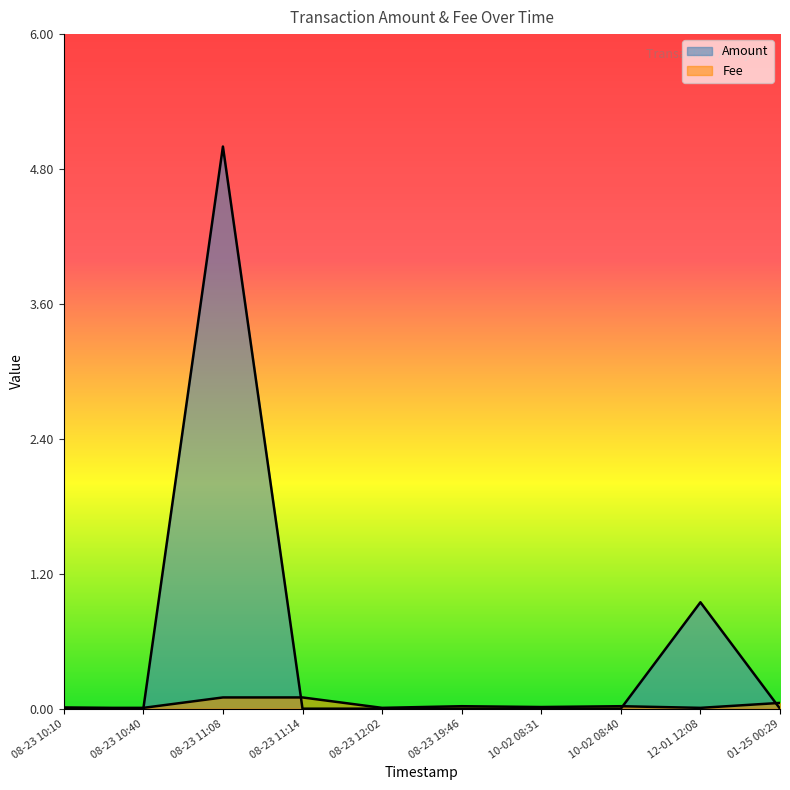

True or false: Fee and Amount cross at least once.

True